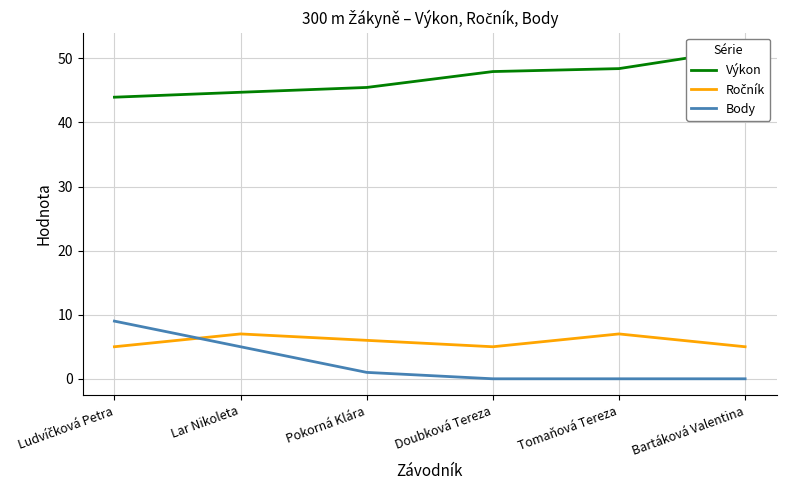

What position from the right is Ludvíčková Petra?

6